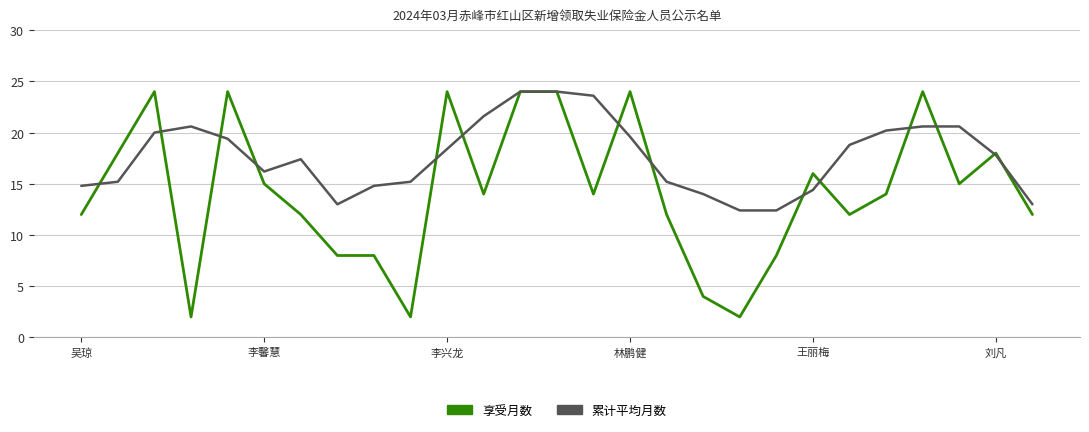

Which series has the largest total across all categories?

累计平均月数